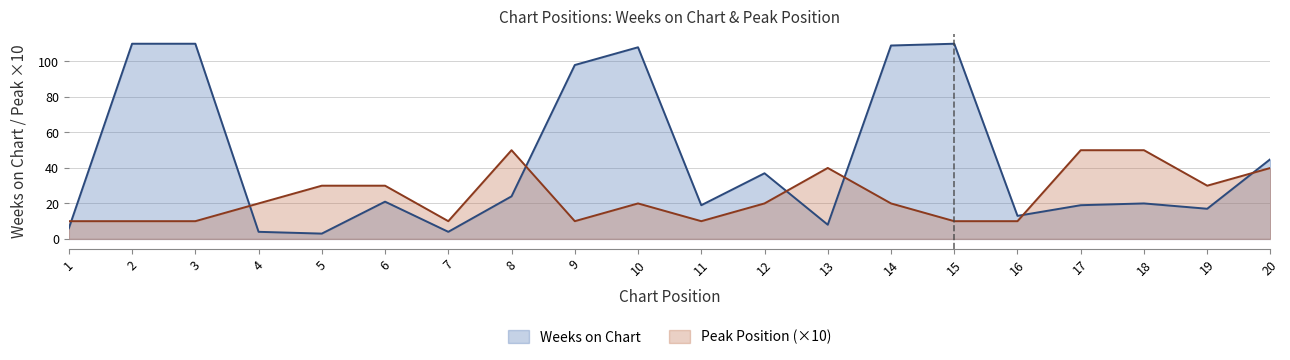

What is the sum of all Peak Position values?

480